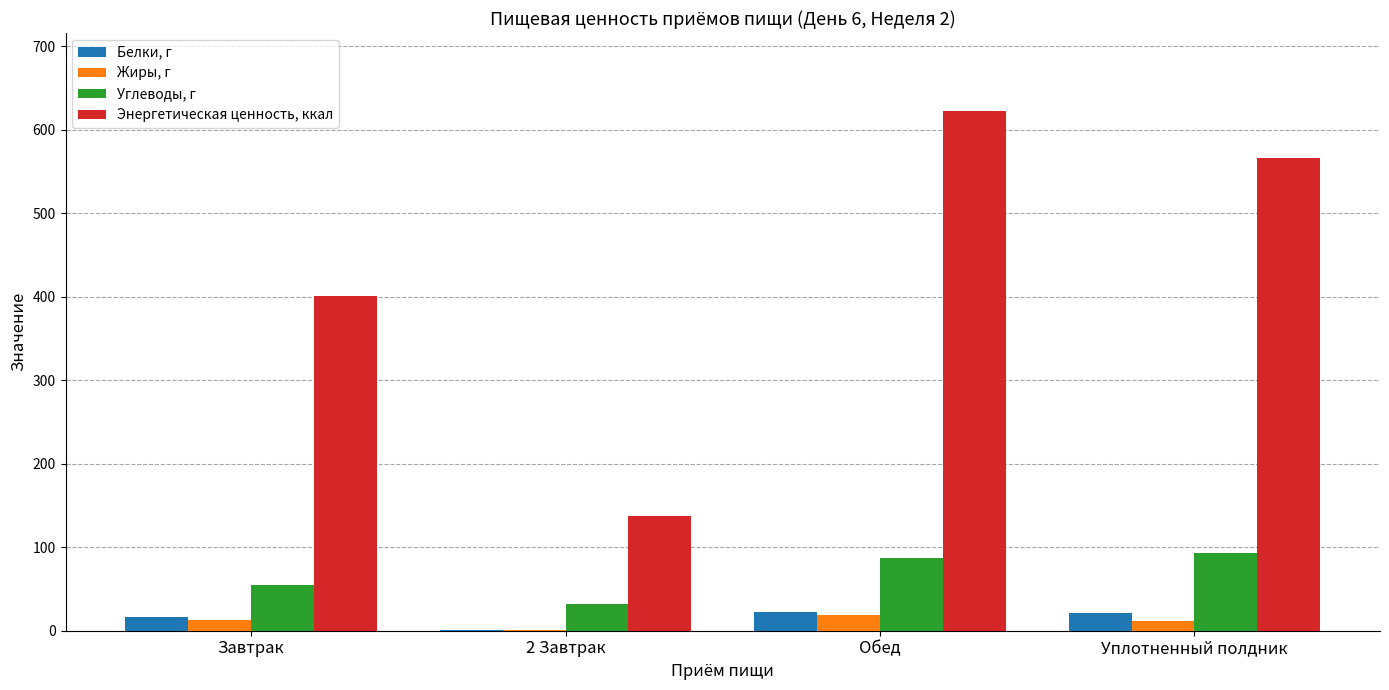

How many values in the Белки, г series exceed 20?

2